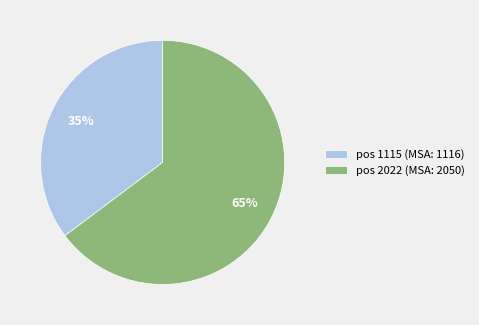

Is there any slice that represents more than half of the pie?

Yes